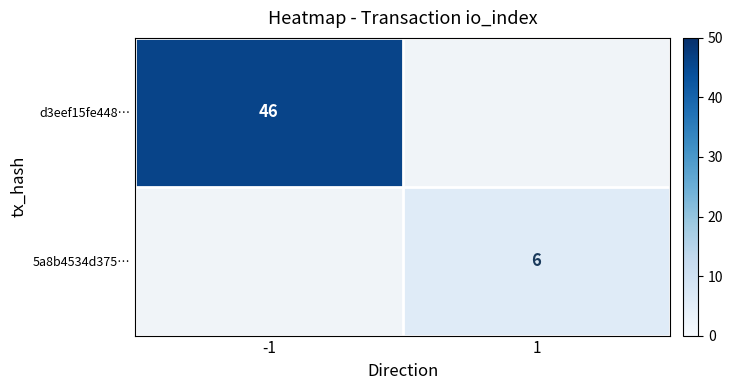

The value of d3eef15fe448… at -1 is 46. True or false?

True